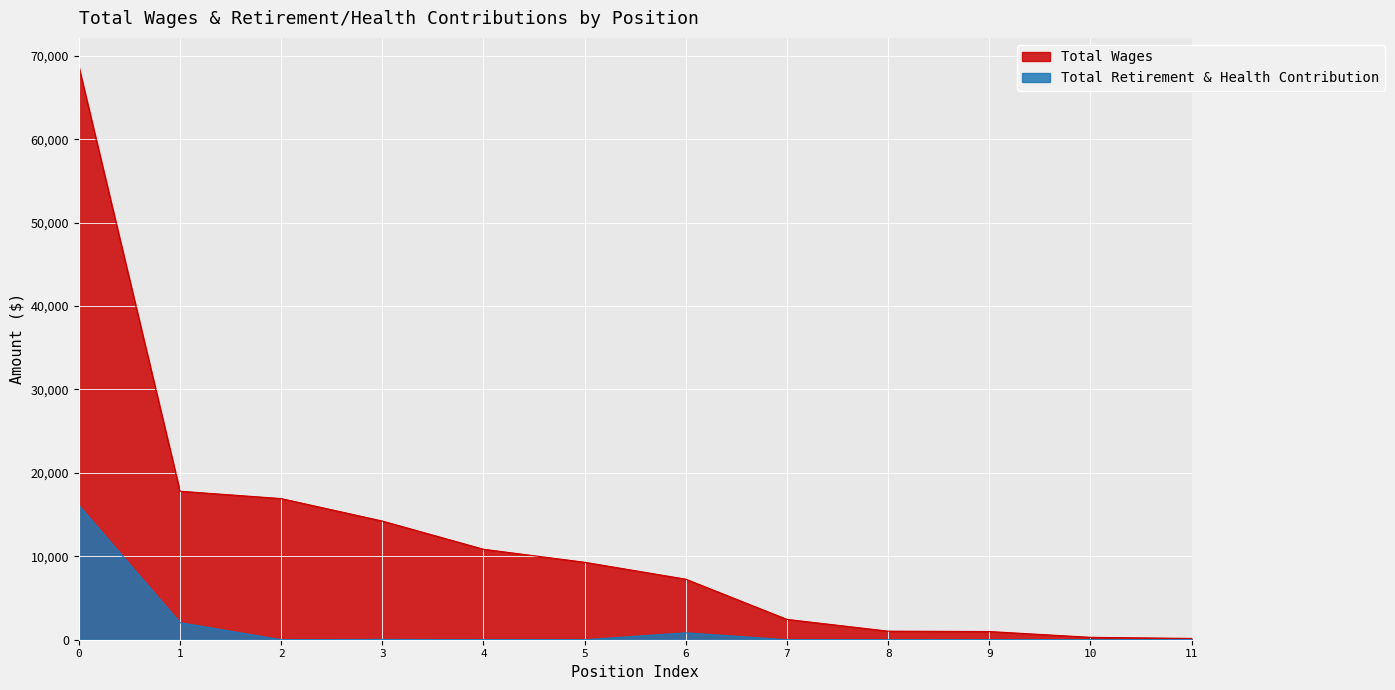

Rank the series at 3 from lowest to highest value.

Total Retirement & Health Contribution, Total Wages